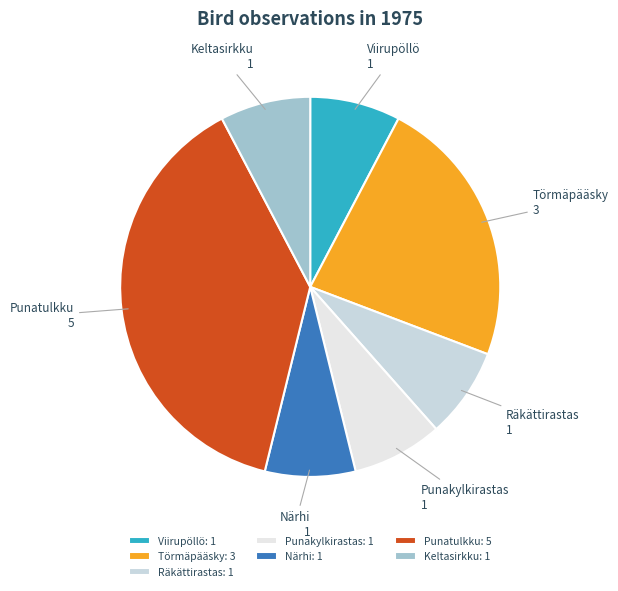

The Keltasirkku slice represents 14% of the pie. True or false?

False